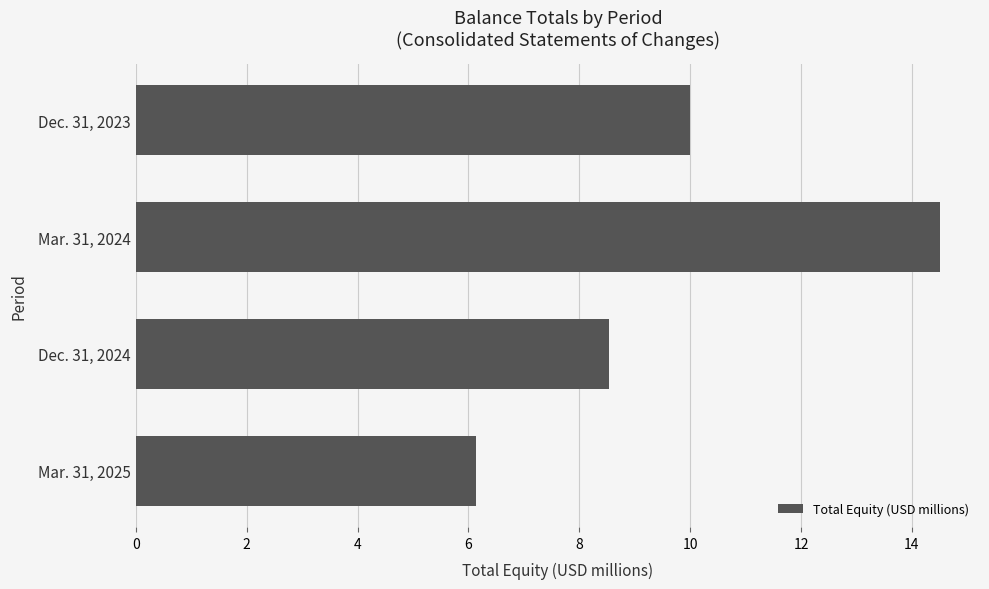

Which category has the highest value across all series?

Mar. 31, 2024